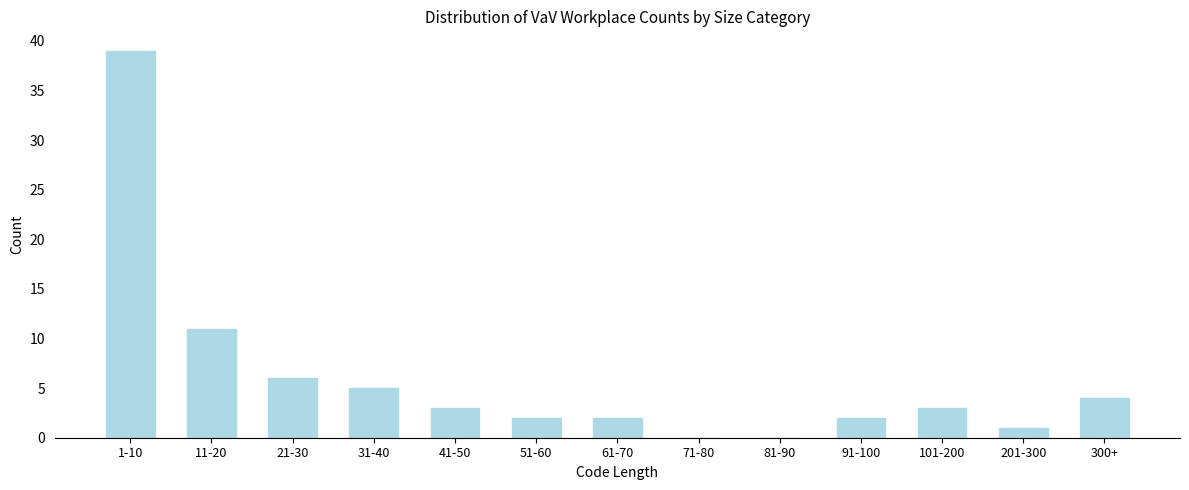

Reading left to right, what are all the values shown in this chart?

1-10=39	11-20=11	21-30=6	31-40=5	41-50=3	51-60=2	61-70=2	71-80=0	81-90=0	91-100=2	101-200=3	201-300=1	300+=4